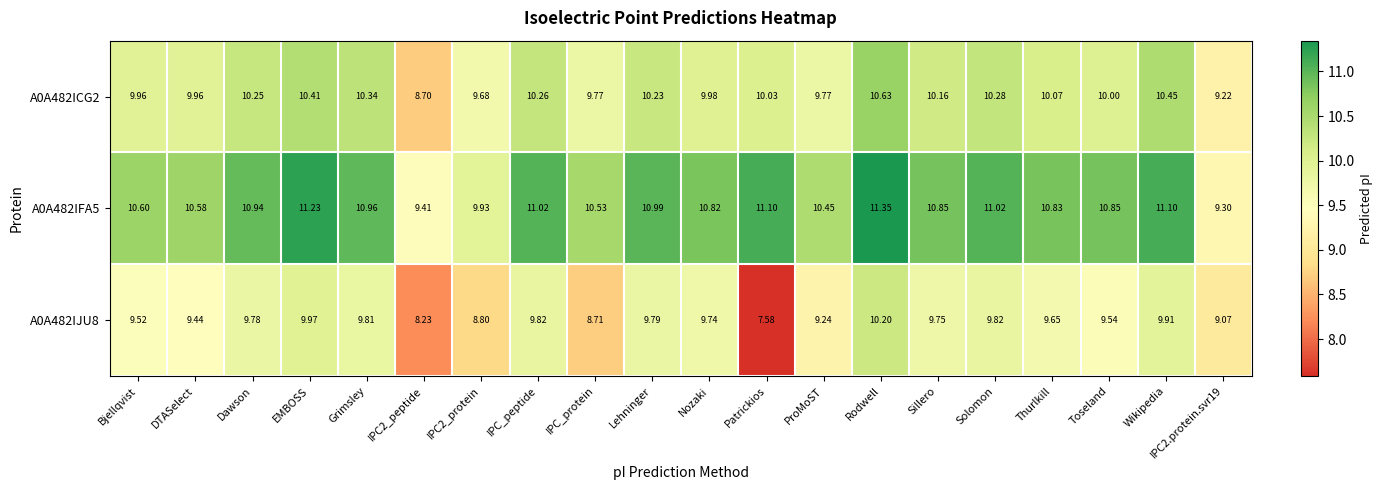

How many categories are shown in the chart?

20